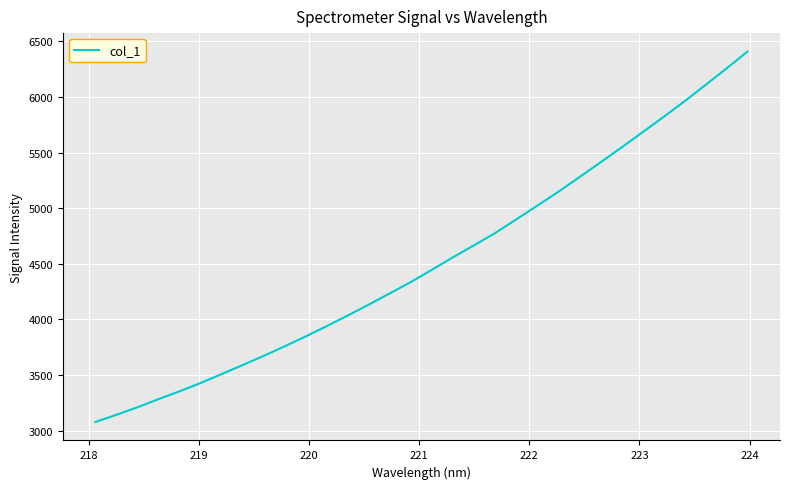

What is the minimum value shown in the chart?

3078.7